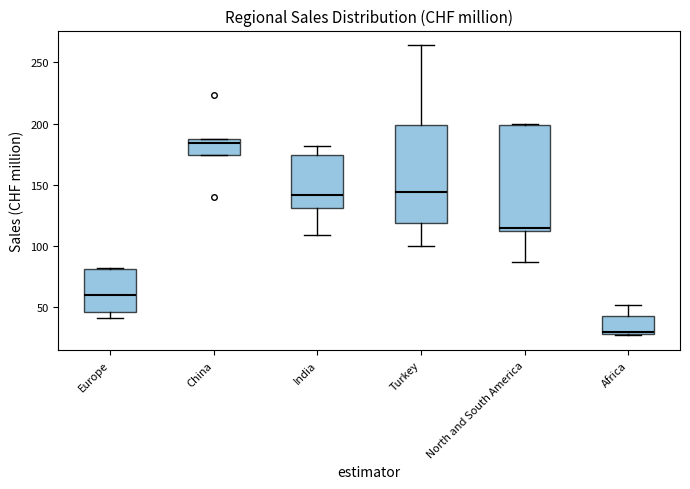

Reading left to right, read every box against the y-axis: the position of its median line, the range the box covers, and the ends of its whiskers. The values are not printed on the chart, so give them approximately, as read against the axis.

Europe: median 60, box 45 to 80, whiskers 40 to 80
China: median 185 (just below the box's upper edge), box 175 to 185, whiskers 175 to 185
India: median 140, box 130 to 175, whiskers 110 to 180
Turkey: median 145, box 120 to 200, whiskers 100 to 265
North and South America: median 115, box 110 to 200, whiskers 85 to 200
Africa: median 30 (just above the box's lower edge), box 30 to 45, whiskers 25 to 50